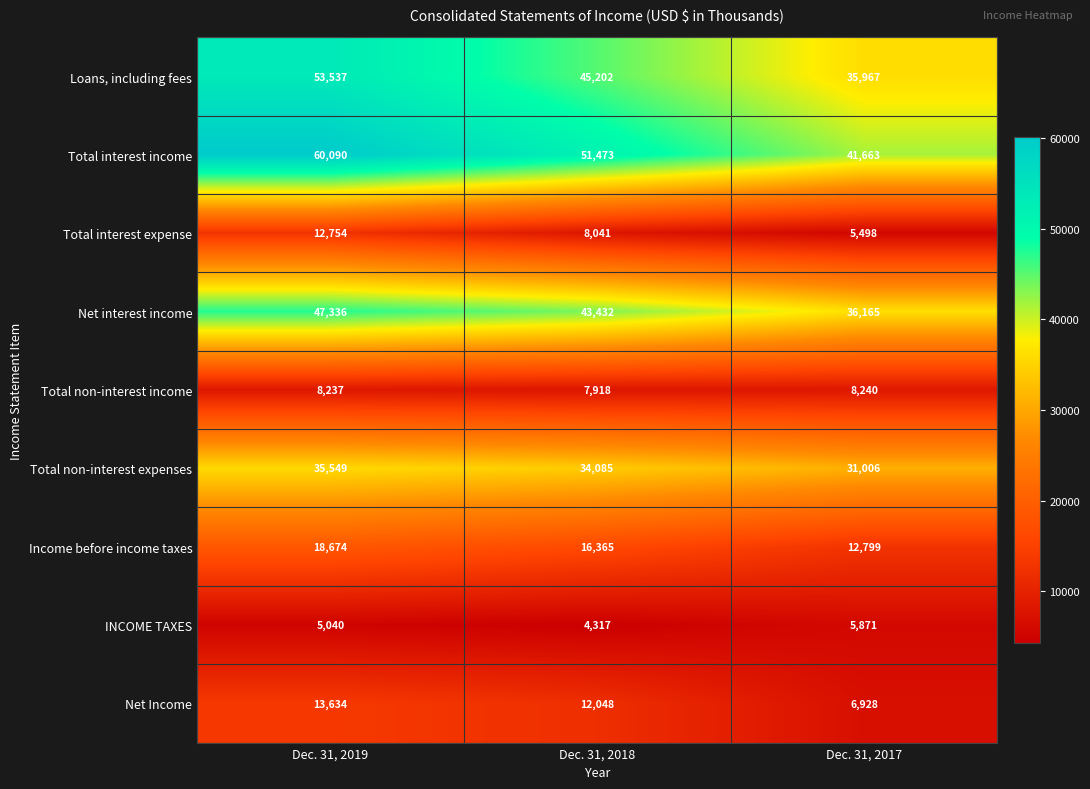

List the series in order of their peak value, lowest first.

INCOME TAXES, Total non-interest income, Total interest expense, Net Income, Income before income taxes, Total non-interest expenses, Net interest income, Loans, including fees, Total interest income